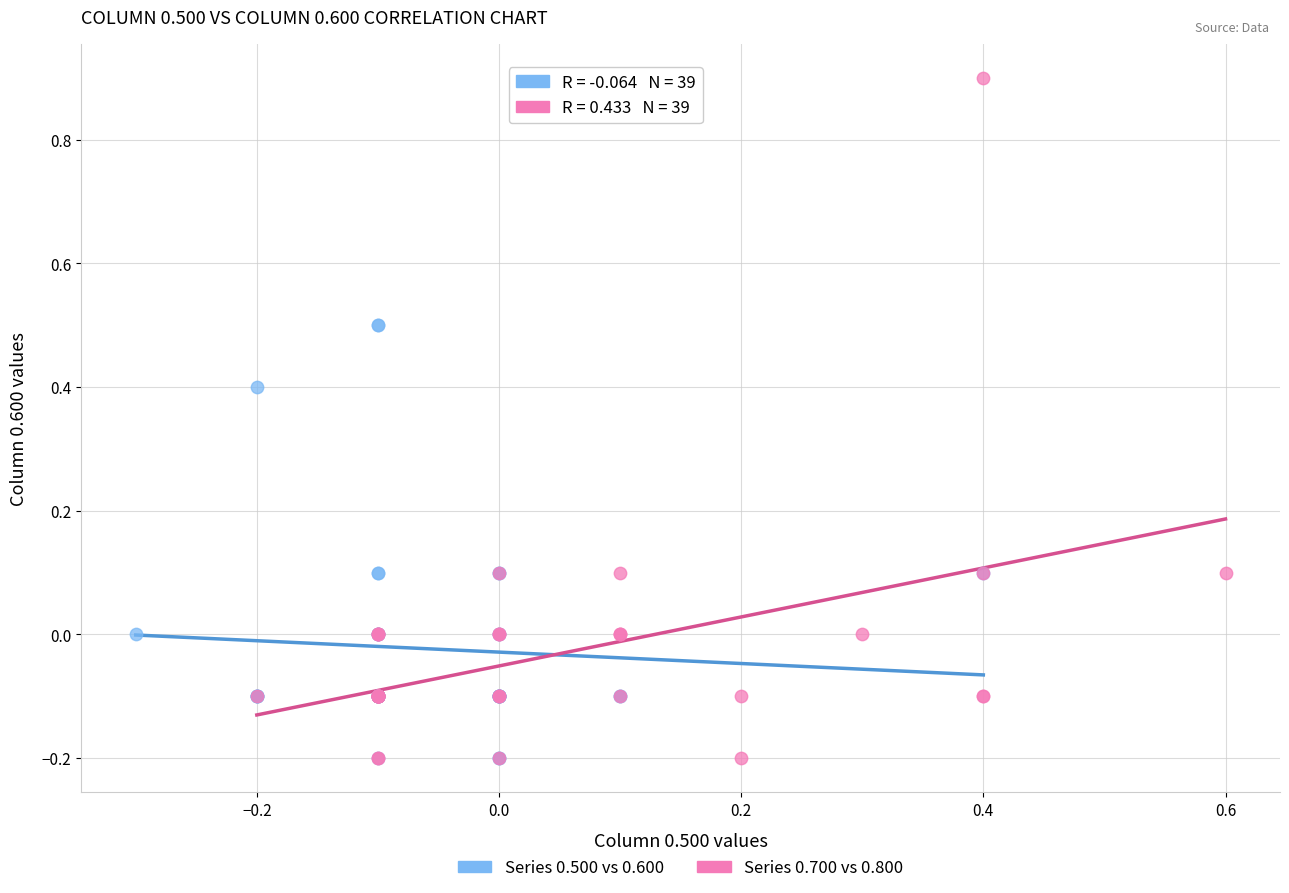

Which series has the largest Y range (max minus min)?

Series 0.700 vs 0.800